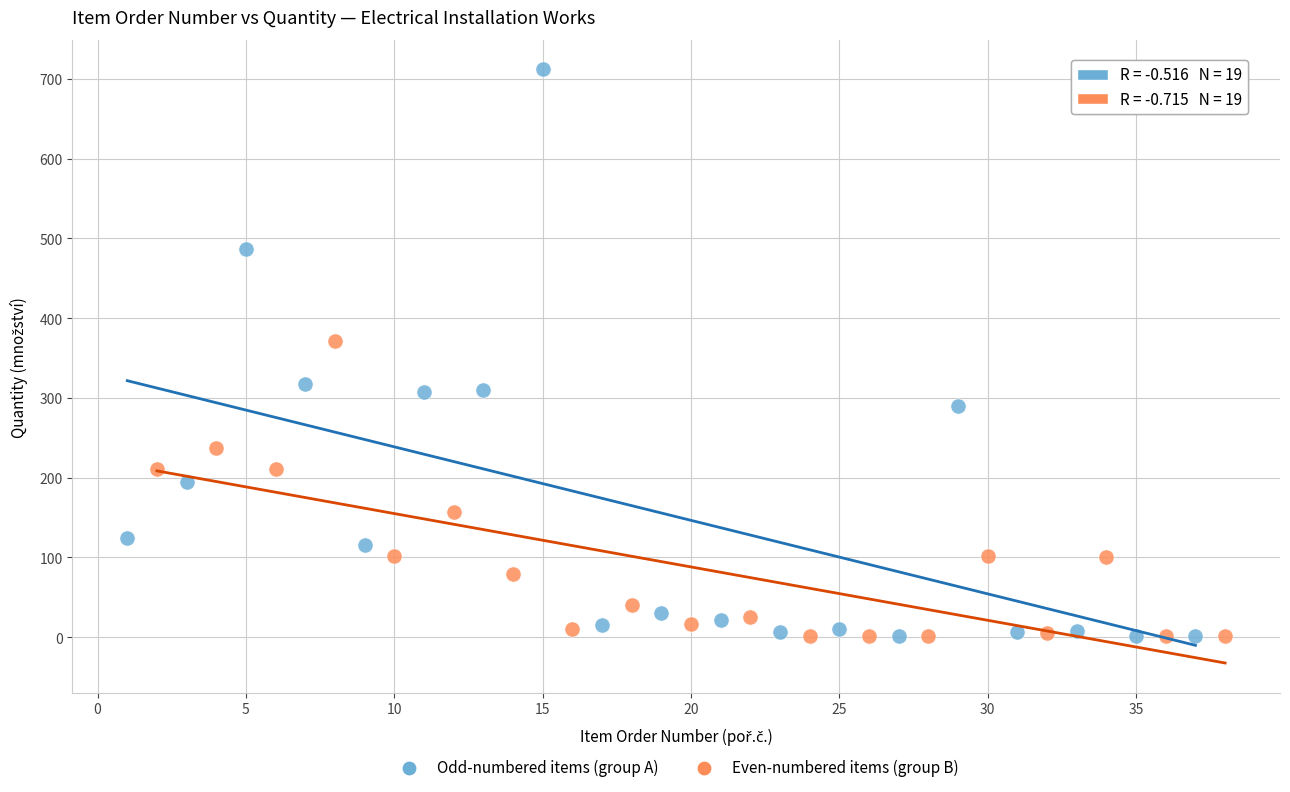

Which series contains the highest Y value?

Odd-numbered items (group A)